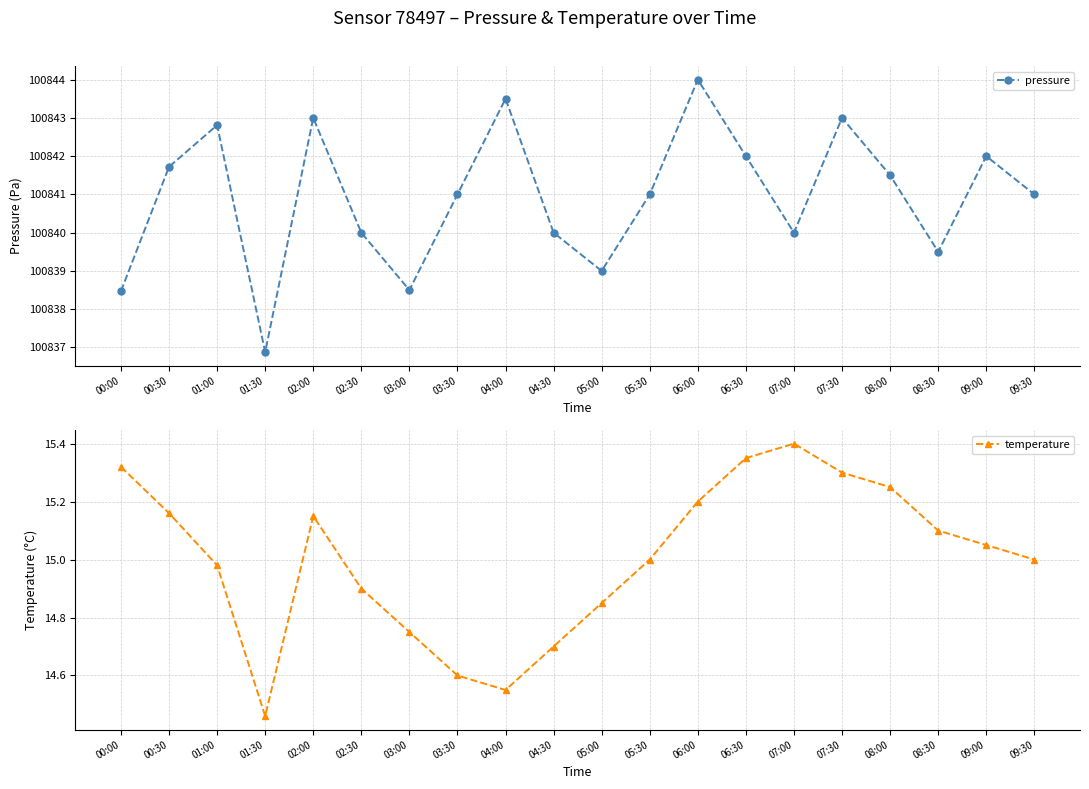

True or false: temperature and pressure intersect in this chart.

False